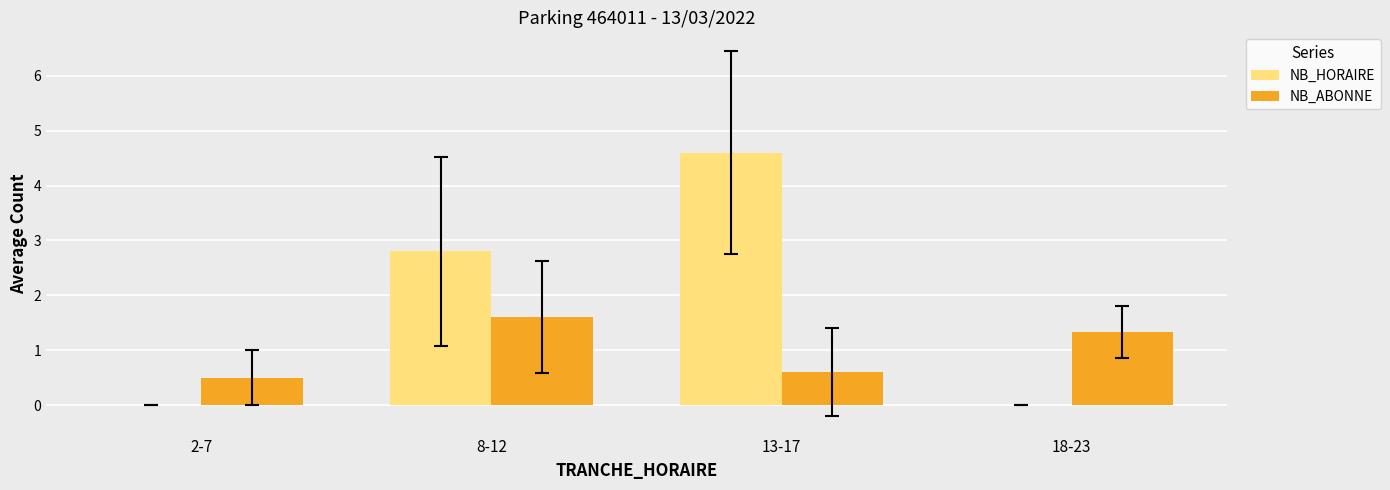

At which label does NB_ABONNE first exceed 1?

8-12